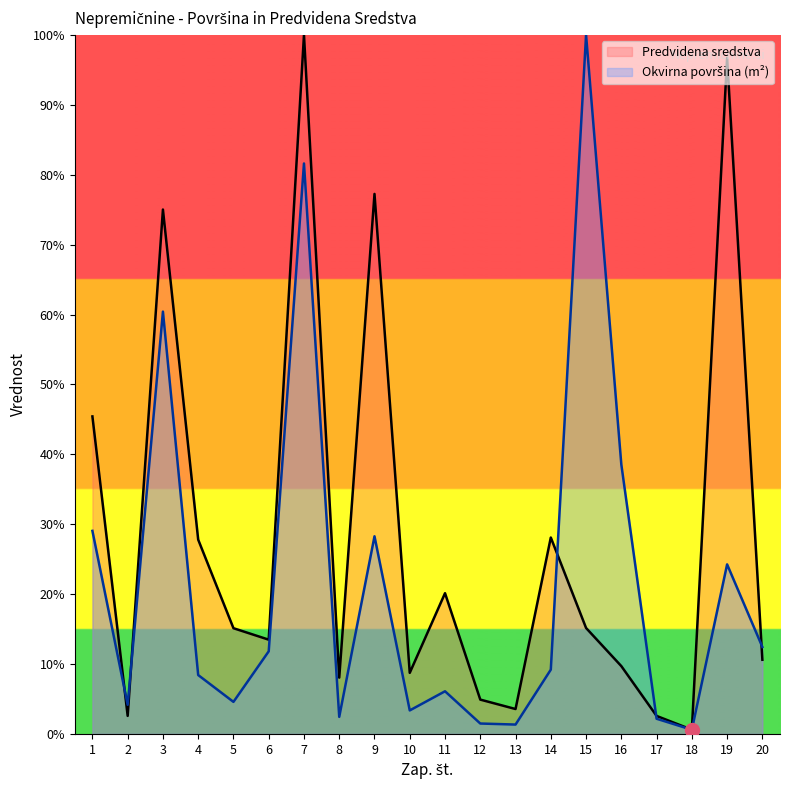

Which series has the widest spread of values?

Okvirna površina